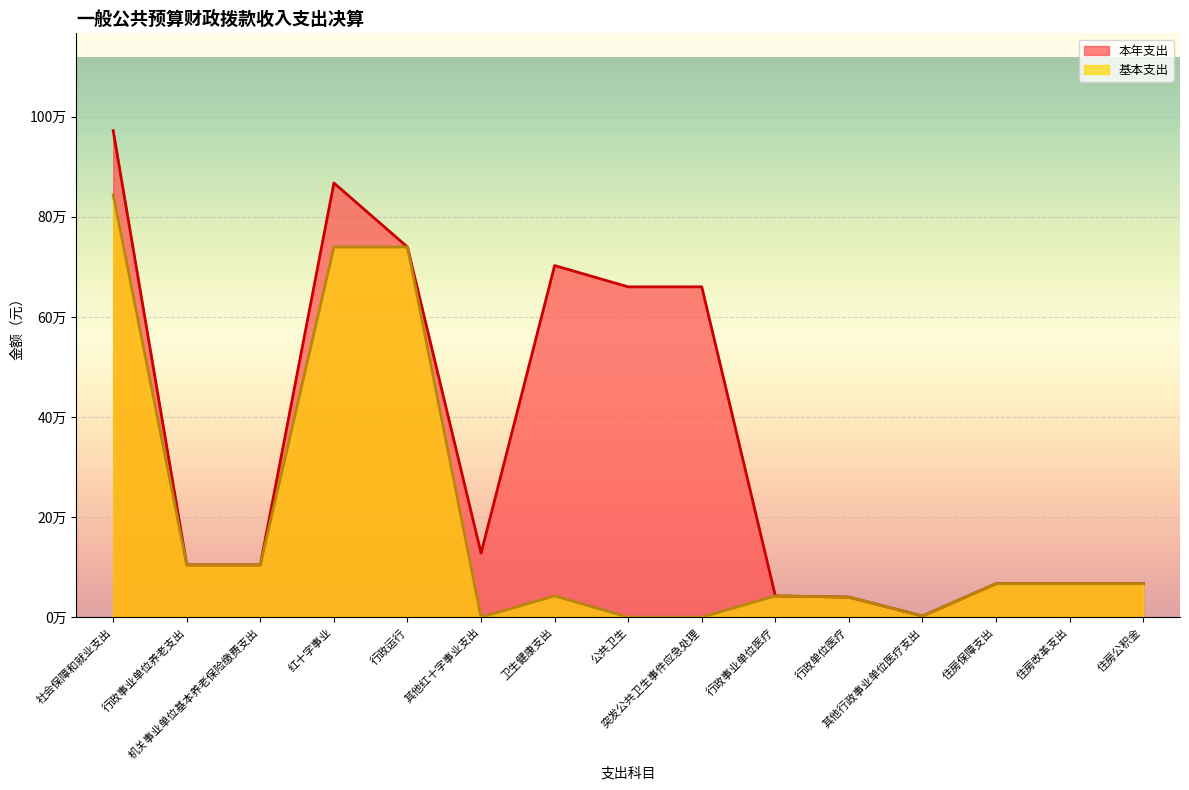

What is the sum of all 本年支出 values?

5225029.6